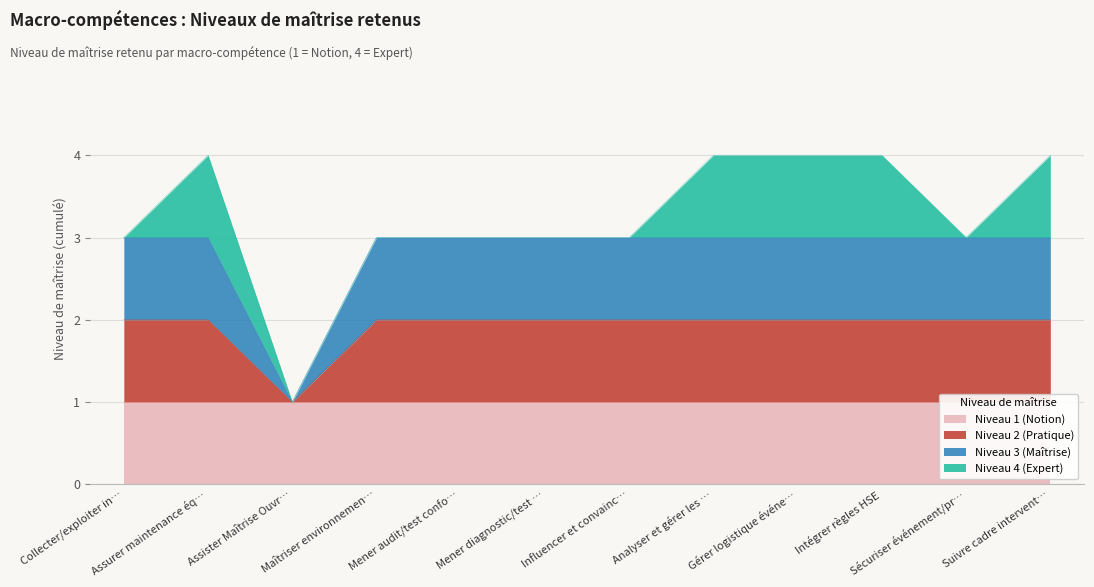

What is the sum of all values?

39